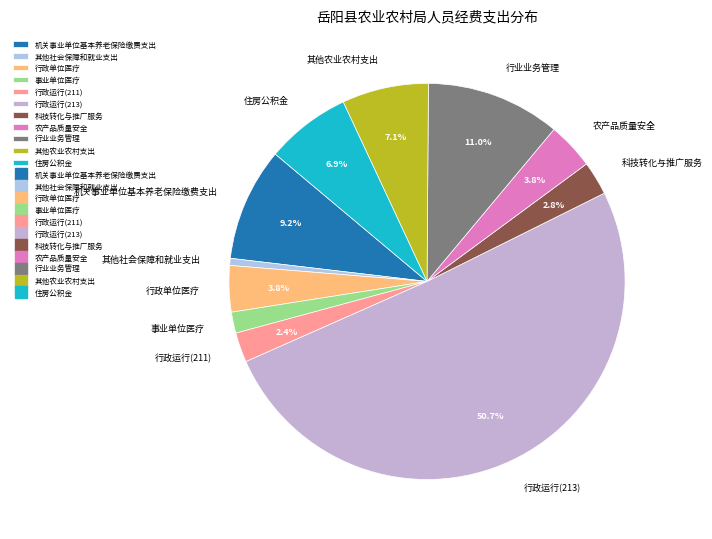

Is 行业业务管理 the majority of the pie?

No